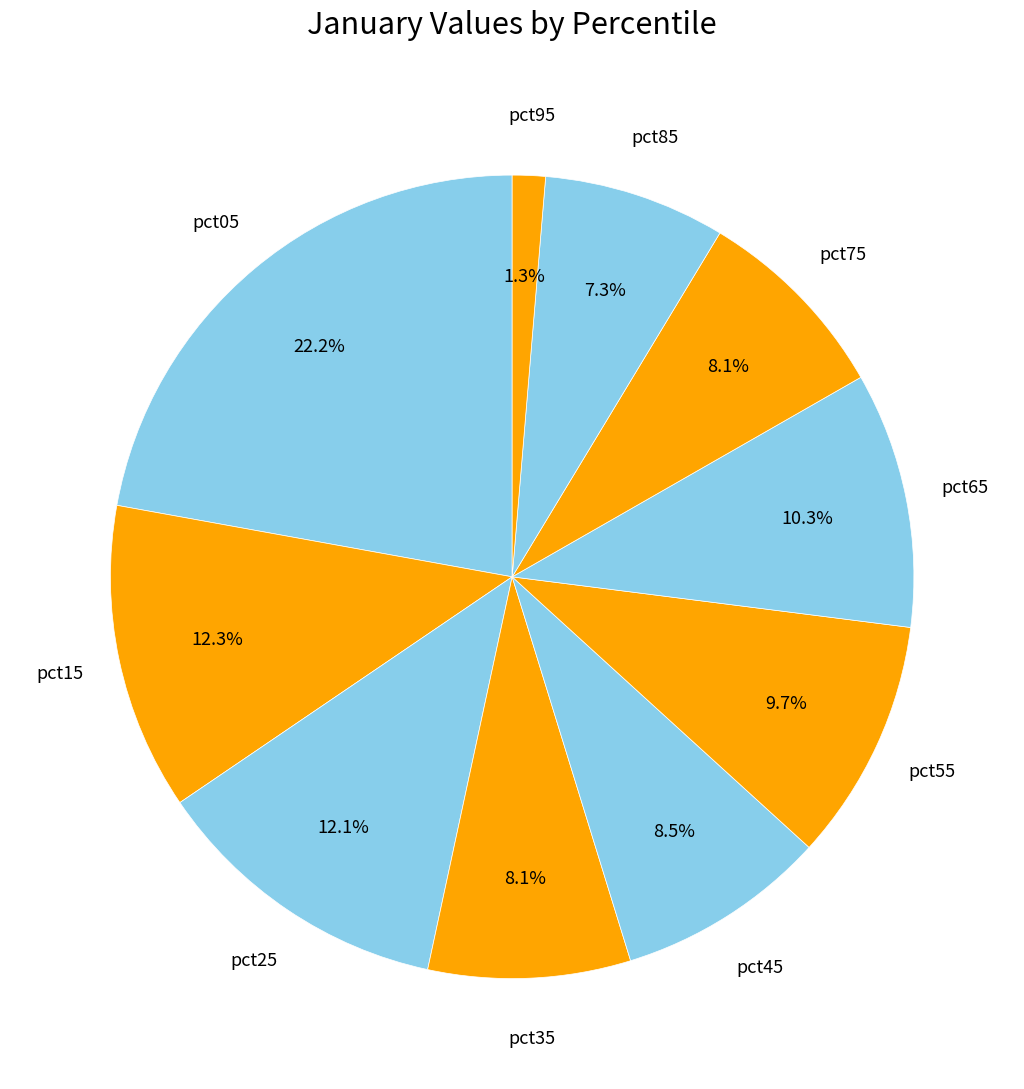

How many slices are in this pie chart?

10